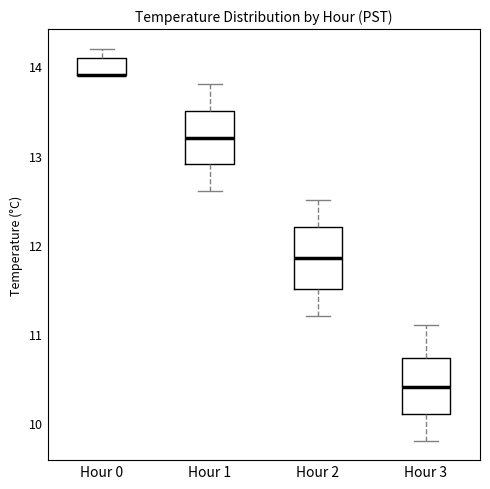

Reading left to right, read every box against the y-axis: the position of its median line, the range the box covers, and the ends of its whiskers. The values are not printed on the chart, so give them approximately, as read against the axis.

Hour 0: median 13.9 (drawn on the box's lower edge), box 13.9 to 14.1, whiskers 13.9 to 14.2
Hour 1: median 13.2, box 12.9 to 13.5, whiskers 12.6 to 13.8
Hour 2: median 11.9, box 11.5 to 12.2, whiskers 11.2 to 12.5
Hour 3: median 10.4, box 10.1 to 10.7, whiskers 9.8 to 11.1